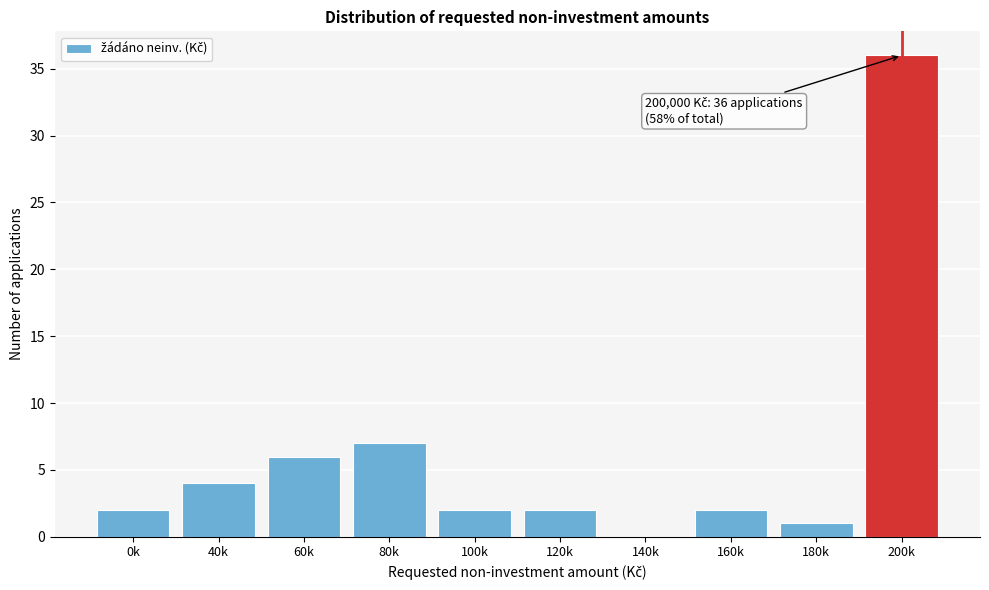

Reading right to left, transcribe all the data shown in this chart.

200k=36	180k=1	160k=2	140k=0	120k=2	100k=2	80k=7	60k=6	40k=4	0k=2